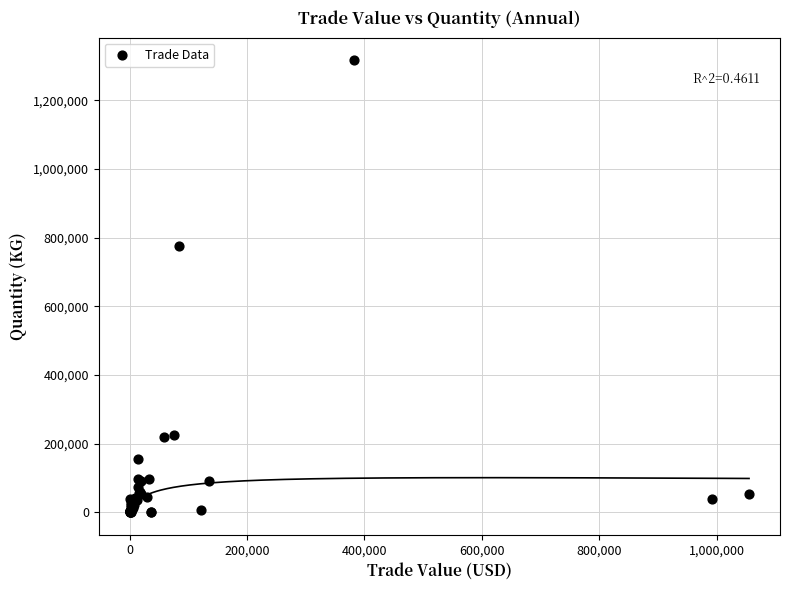

What Y value in the scatter plot is closest to 659407?

776160